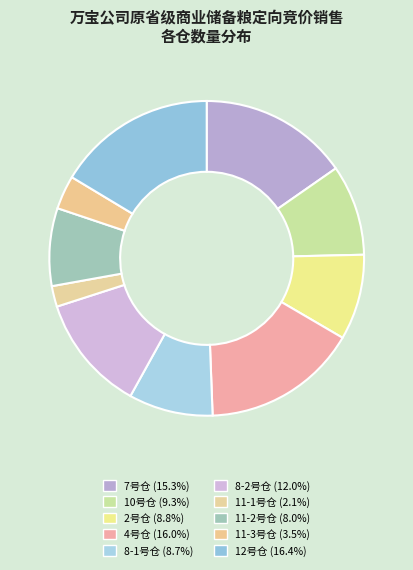

Which category has the smallest portion of the pie?

11-1号仓(稻谷,80)